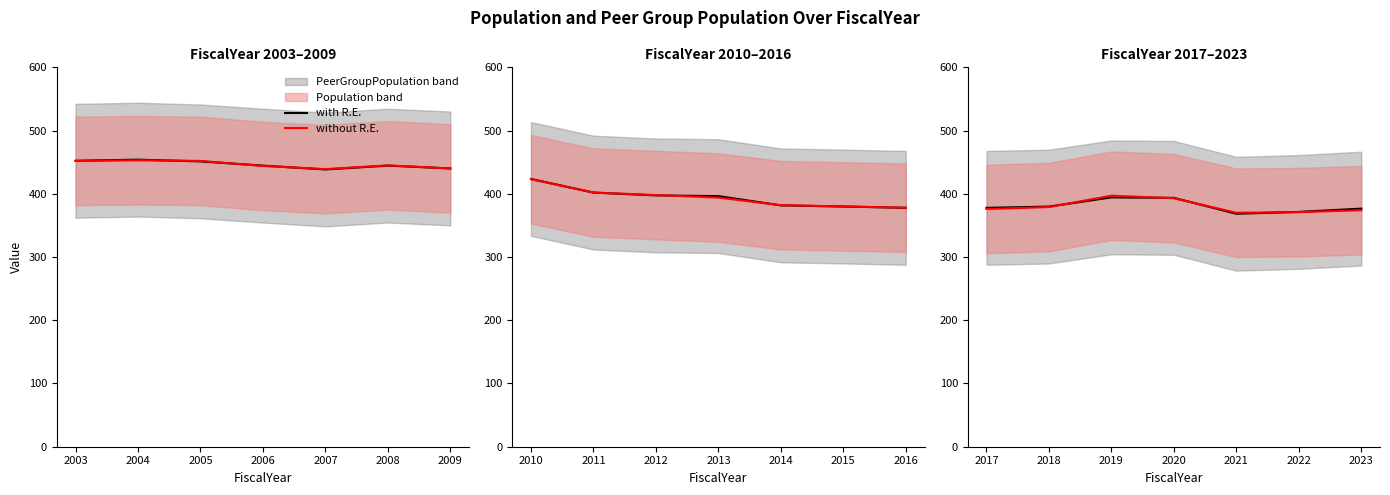

What is the minimum value for with R.E.?

368.4